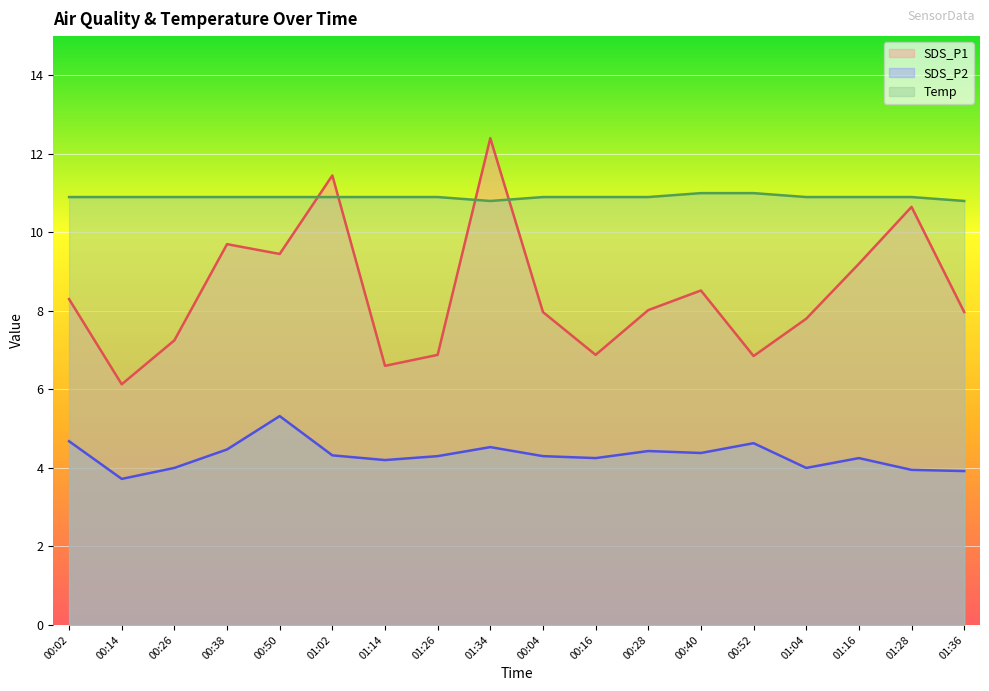

True or false: Temp and SDS_P1 intersect in this chart.

True